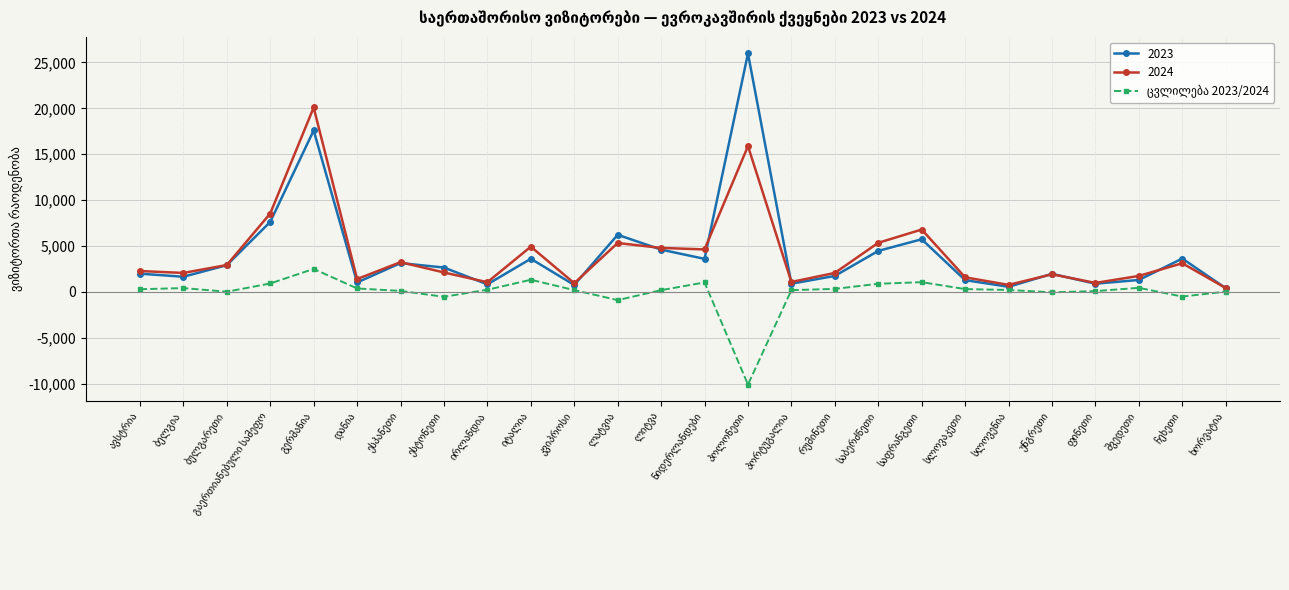

Which series has the widest spread of values?

2023